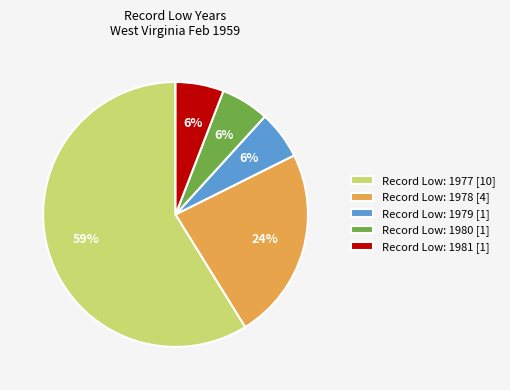

What is the largest slice in the pie chart?

Record Low: 1977 [10]